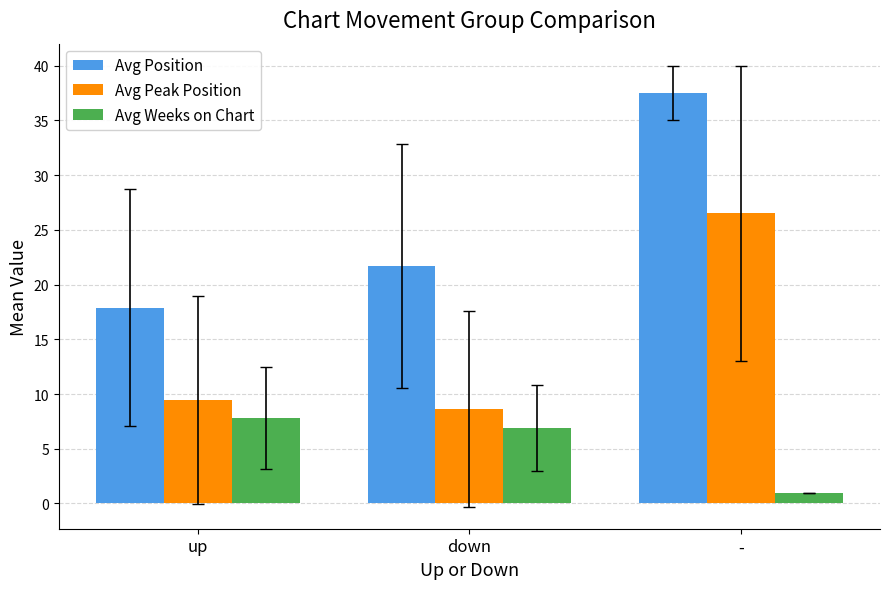

What is the spread (max minus min) of values at up?

10.1